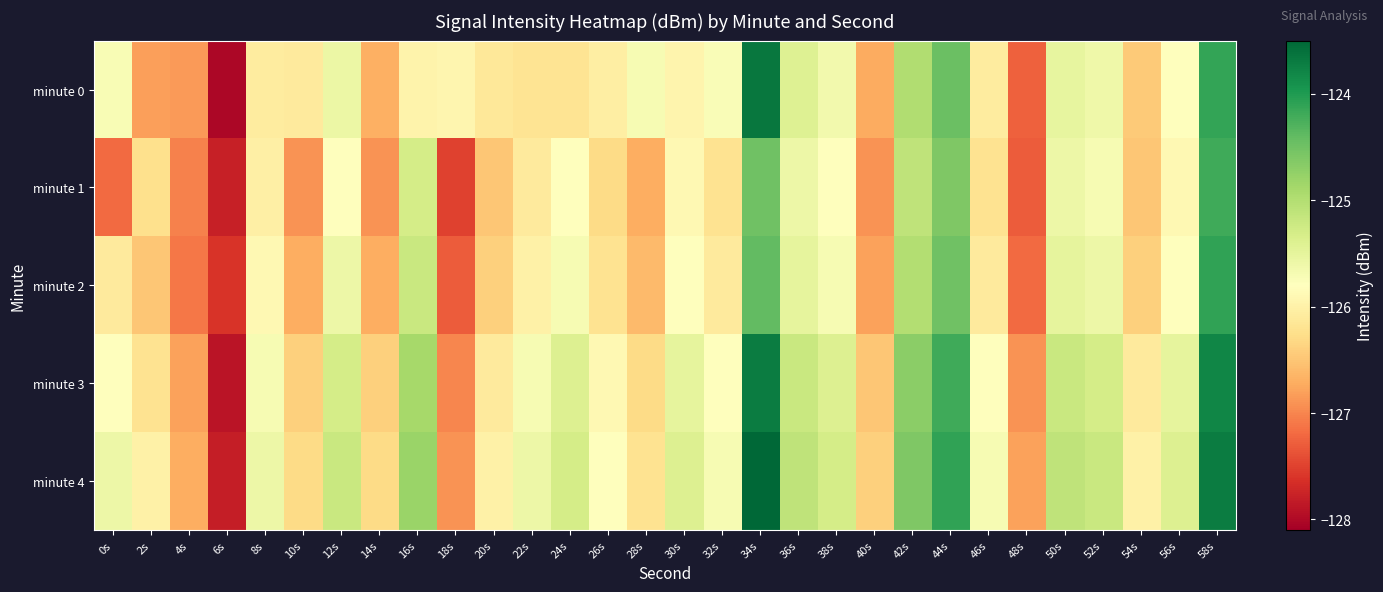

At how many categories does at least one series exceed -125?

5